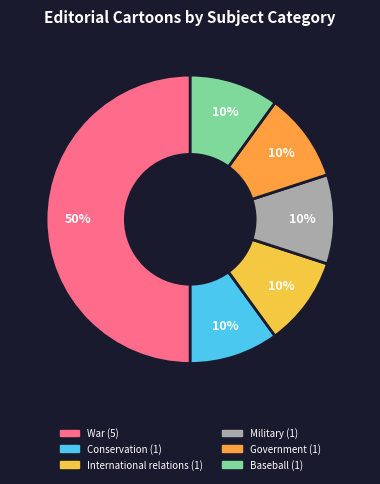

Does International relations account for over 50% of the chart?

No